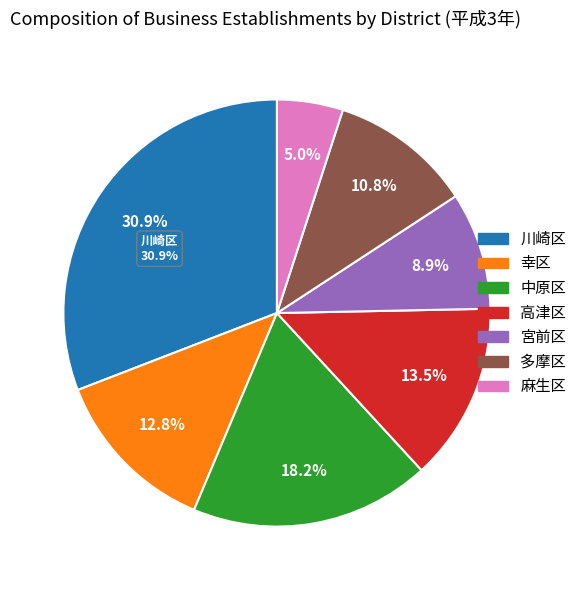

Is there a majority slice in this chart?

No